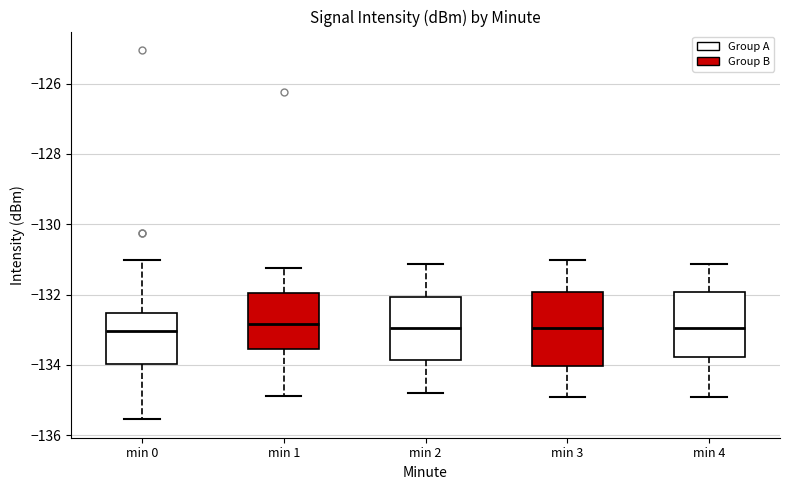

Comparing the boxes themselves (not the whiskers), which one is the tallest?

min 3